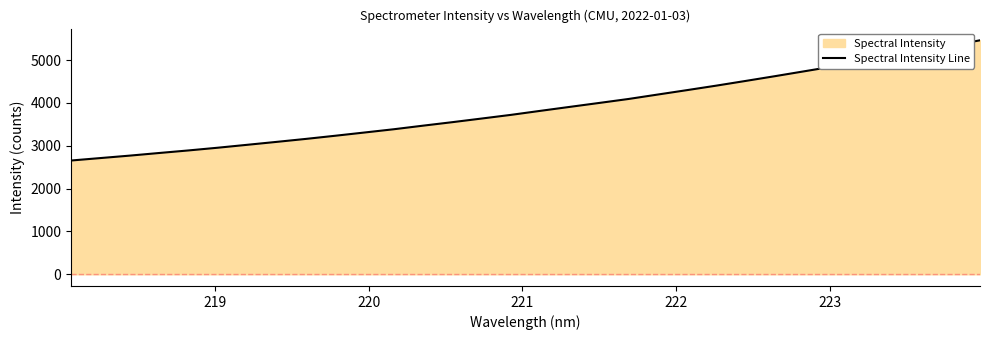

What is the difference between the maximum and minimum values?

2807.3